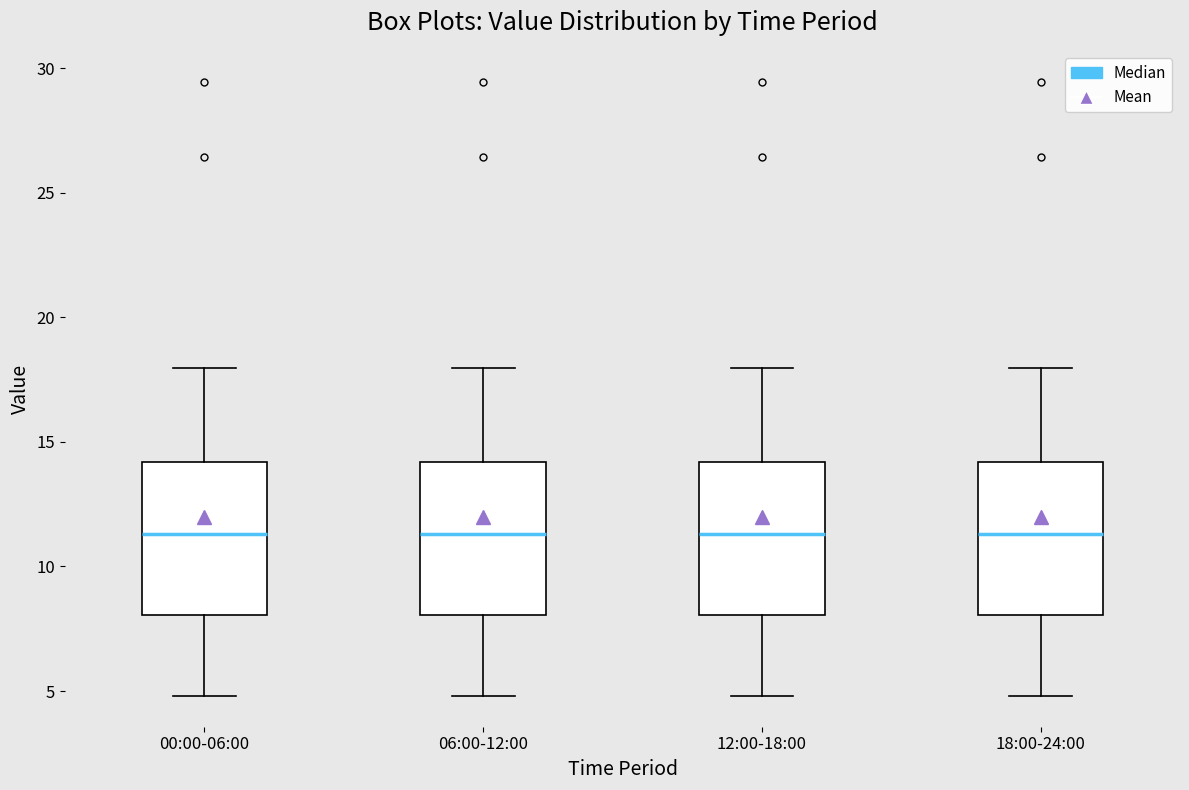

Where is the upper edge of the box for 12:00-18:00 on the y-axis? The values are not printed on the chart, so give them approximately, as read against the axis.

14.0